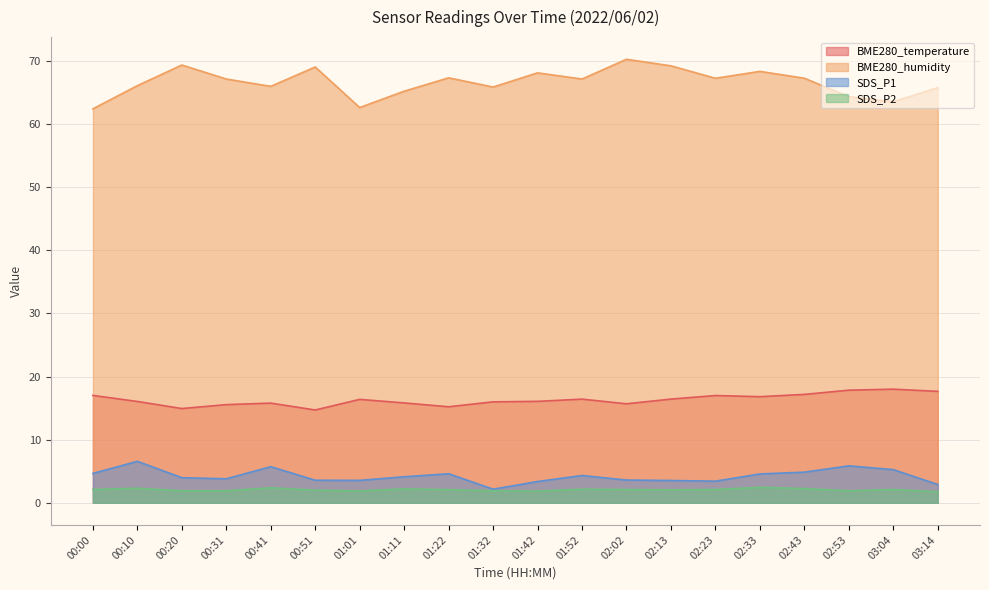

True or false: BME280_temperature and SDS_P1 intersect in this chart.

False